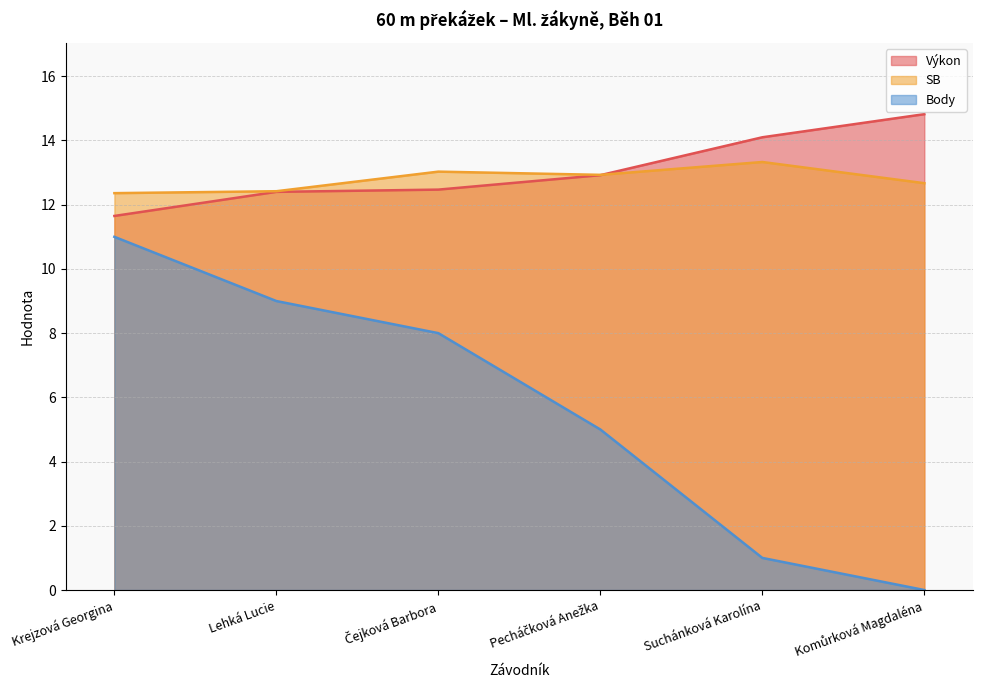

What is the label of the 2nd point from the left?

Lehká Lucie